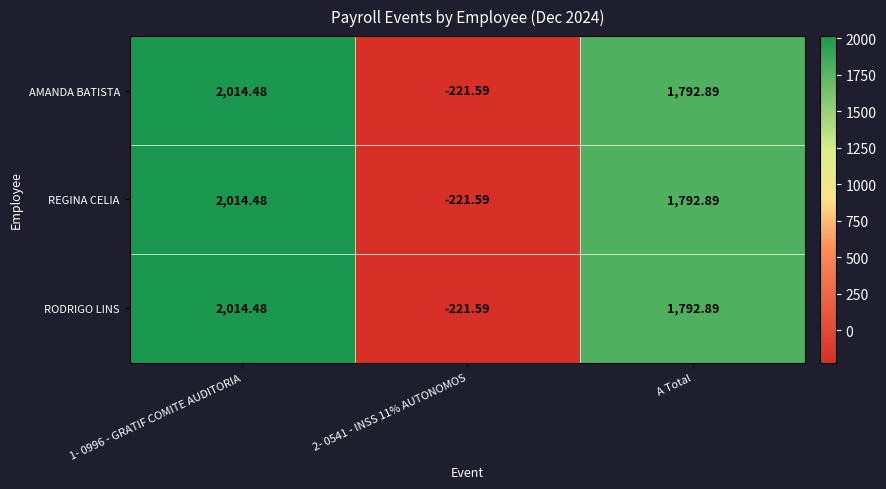

Where is REGINA CELIA nearest to the value 896?

A Total